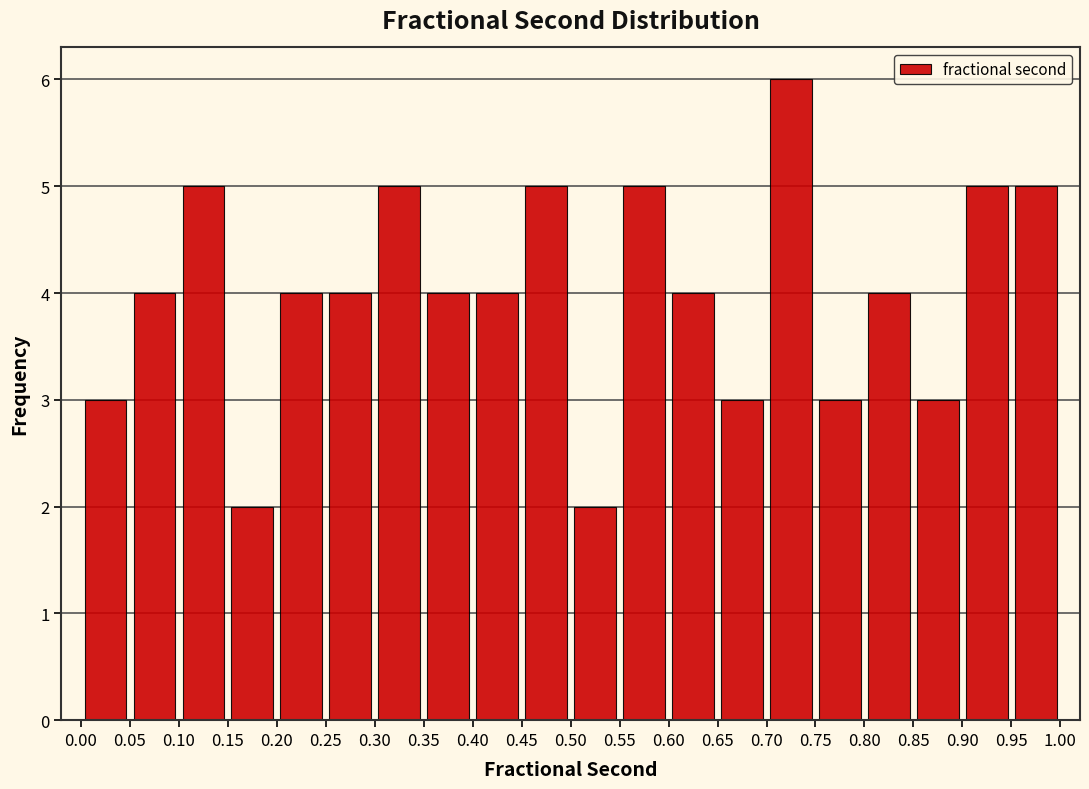

Reading left to right, transcribe this chart: for each bar, give the range it covers on the x-axis and its height. The values are not printed on the chart, so give them approximately, as read against the axis.

0.00 to 0.05: 3
0.05 to 0.10: 4
0.10 to 0.15: 5
0.15 to 0.20: 2
0.20 to 0.25: 4
0.25 to 0.30: 4
0.30 to 0.35: 5
0.35 to 0.40: 4
0.40 to 0.45: 4
0.45 to 0.50: 5
0.50 to 0.55: 2
0.55 to 0.60: 5
0.60 to 0.65: 4
0.65 to 0.70: 3
0.70 to 0.75: 6
0.75 to 0.80: 3
0.80 to 0.85: 4
0.85 to 0.90: 3
0.90 to 0.95: 5
0.95 to 1.00: 5